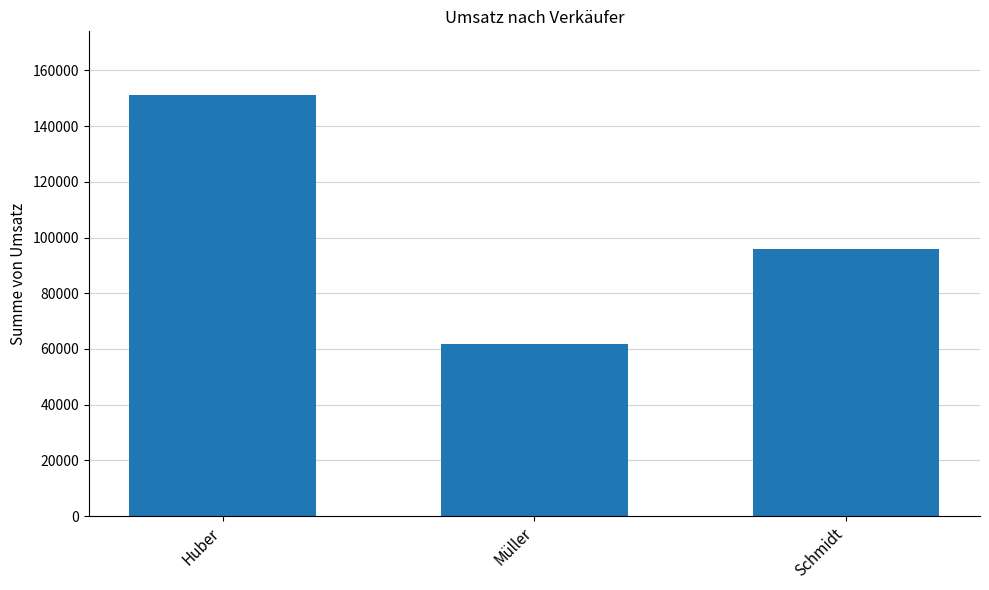

How many values are between 61610 and 151350?

3